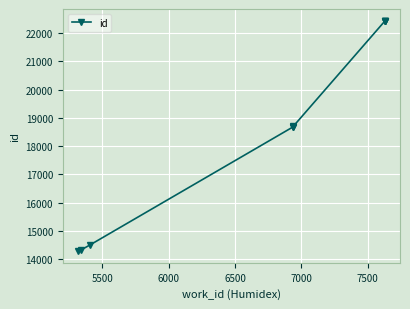

True or false: the data shows 29376 at 8000.

False